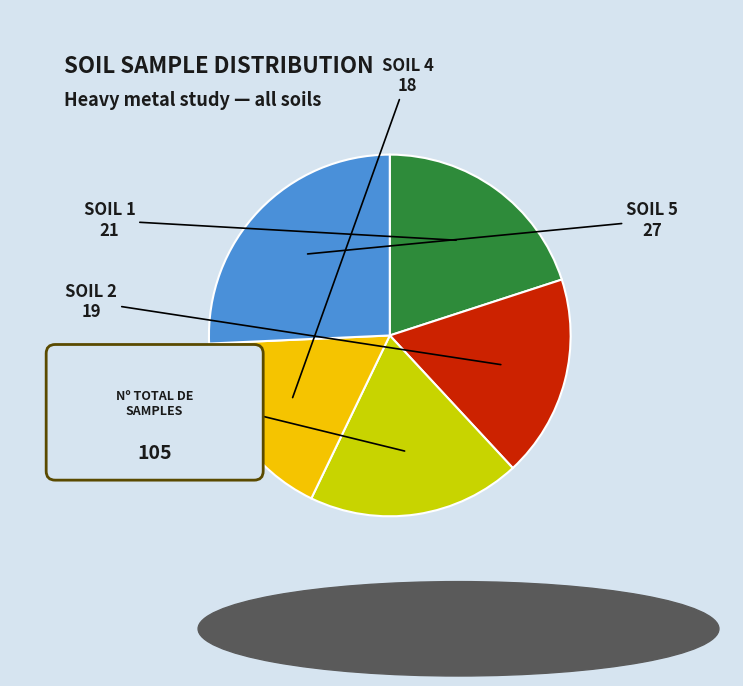

To the nearest percent, what percentage of the pie is soil 2?

18%